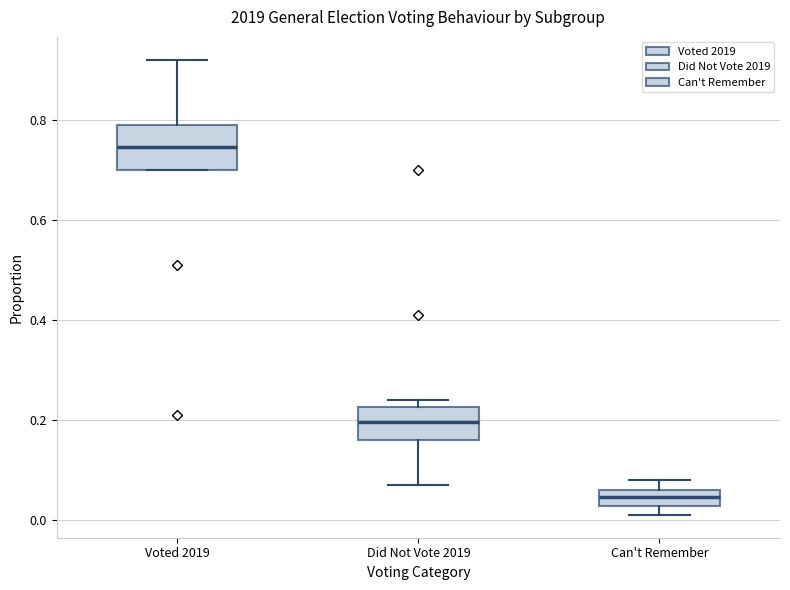

Reading left to right, transcribe this box plot: for each box, give where its median line is, the range the box spans, and where its two whiskers end, as read against the y-axis. The values are not printed on the chart, so give them approximately, as read against the axis.

Voted 2019: median 0.74, box 0.70 to 0.80, whiskers 0.70 to 0.92
Did Not Vote 2019: median 0.20, box 0.16 to 0.22, whiskers 0.08 to 0.24
Can't Remember: median 0.04, box 0.02 to 0.06, whiskers 0.02 (below the box's lower edge) to 0.08